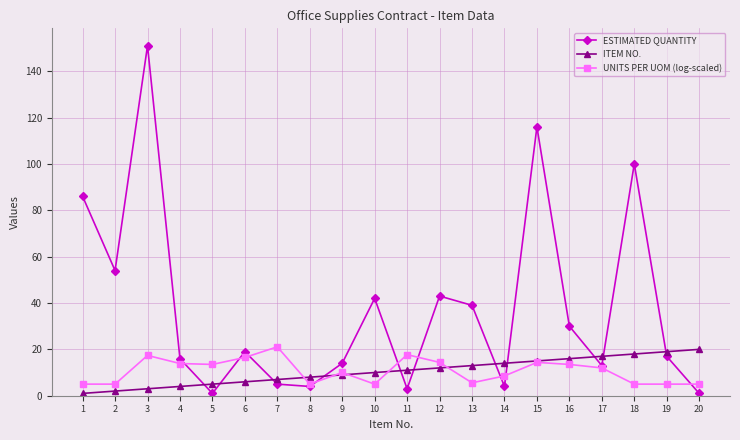

What is the average value of the ITEM NO. series?

10.5